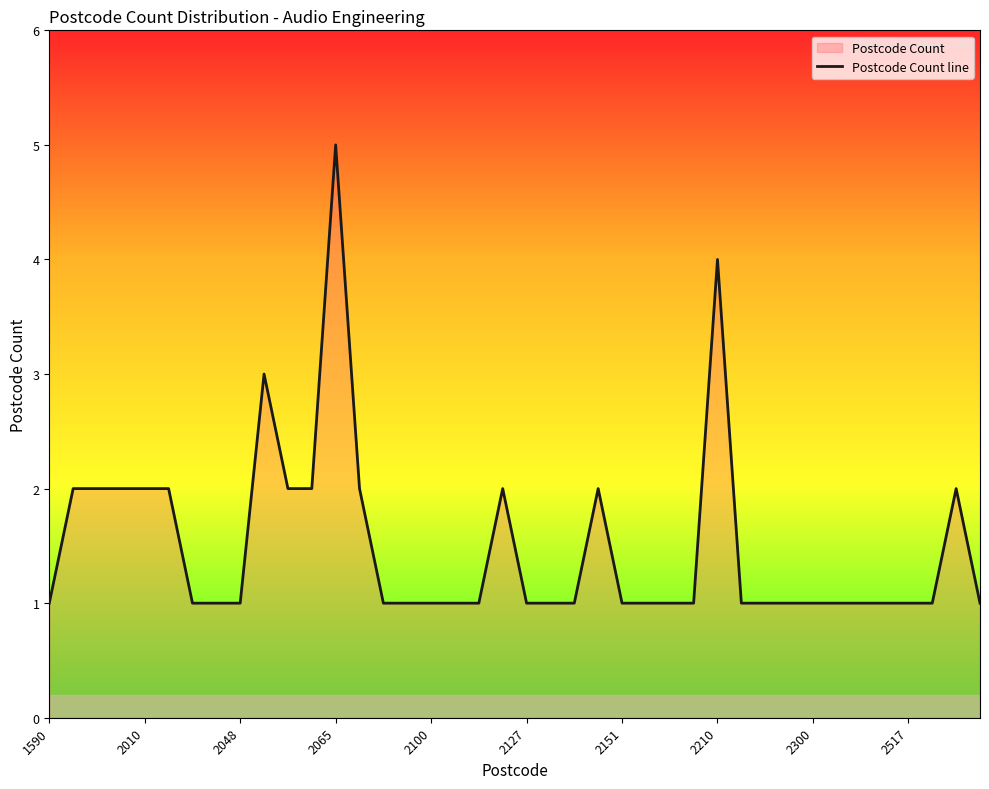

What is the difference between the maximum and minimum values?

4